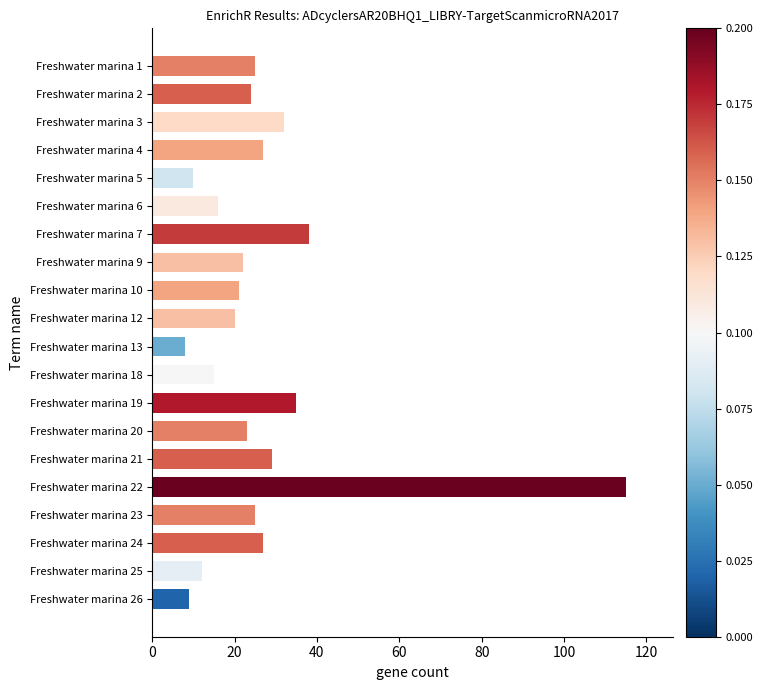

What is the average value?

27